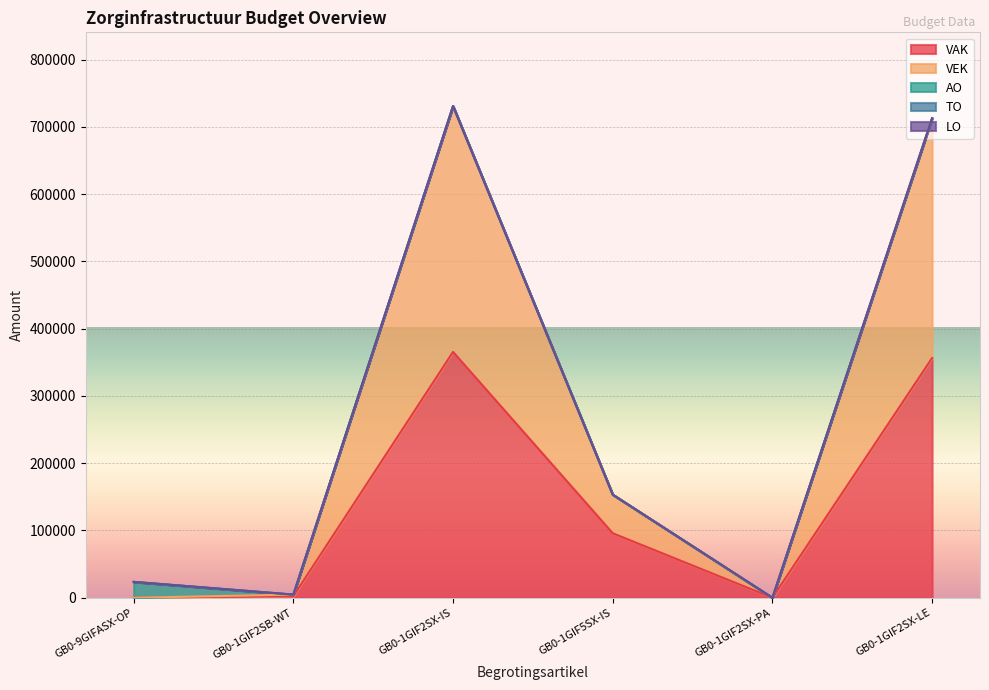

Is it true that AO equals 0 at GB0-1GIF5SX-IS?

True